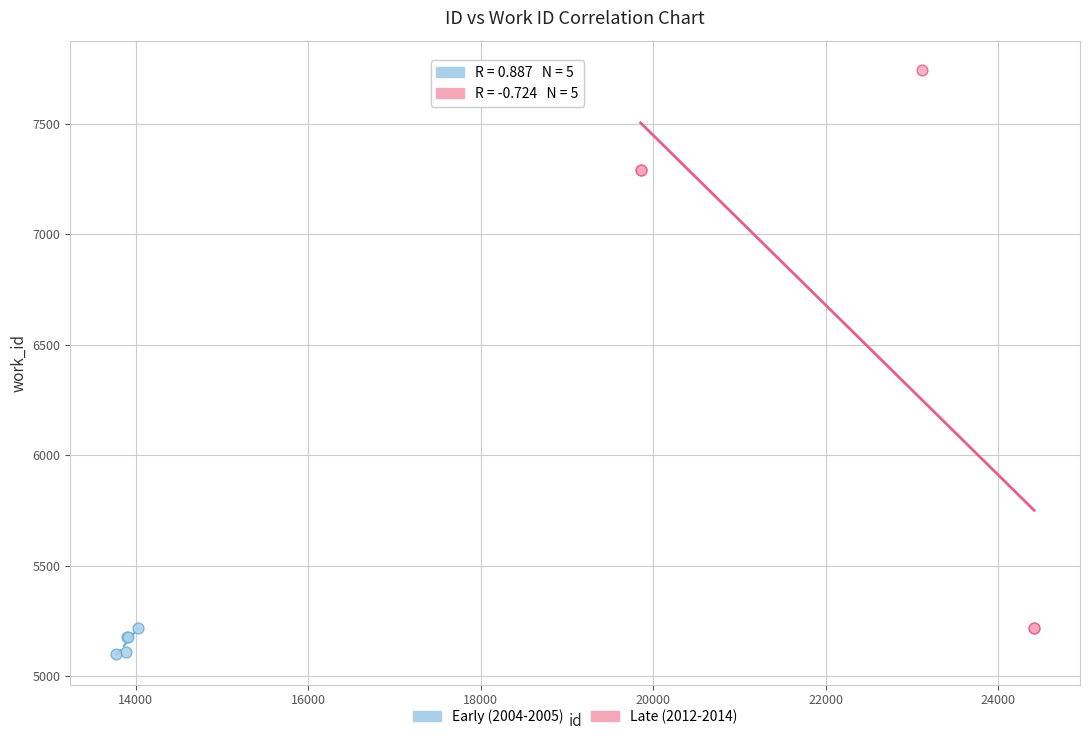

Which series contains the lowest Y value?

Early (2004-2005)